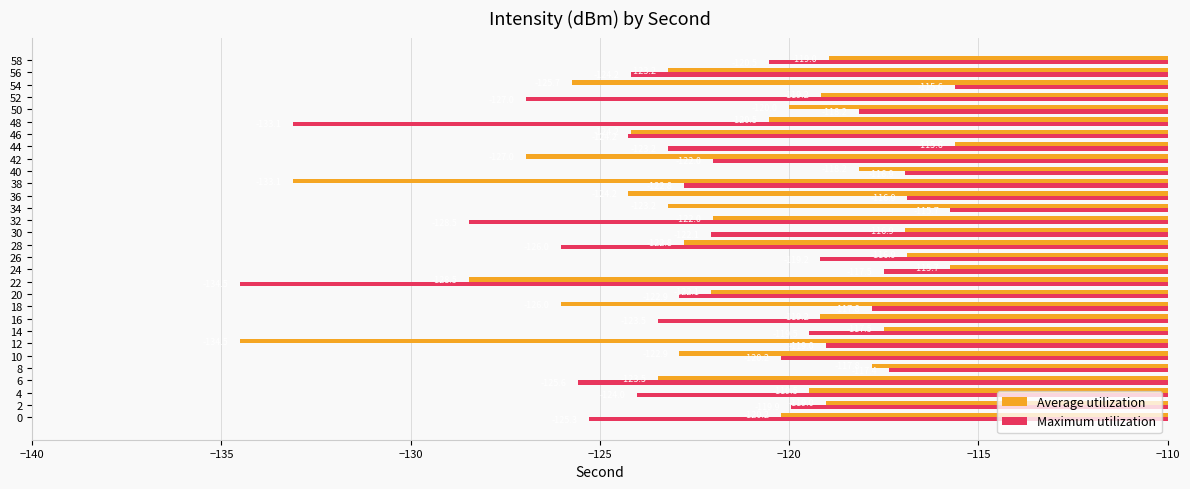

What is the difference between the highest and lowest values at 54?

10.1